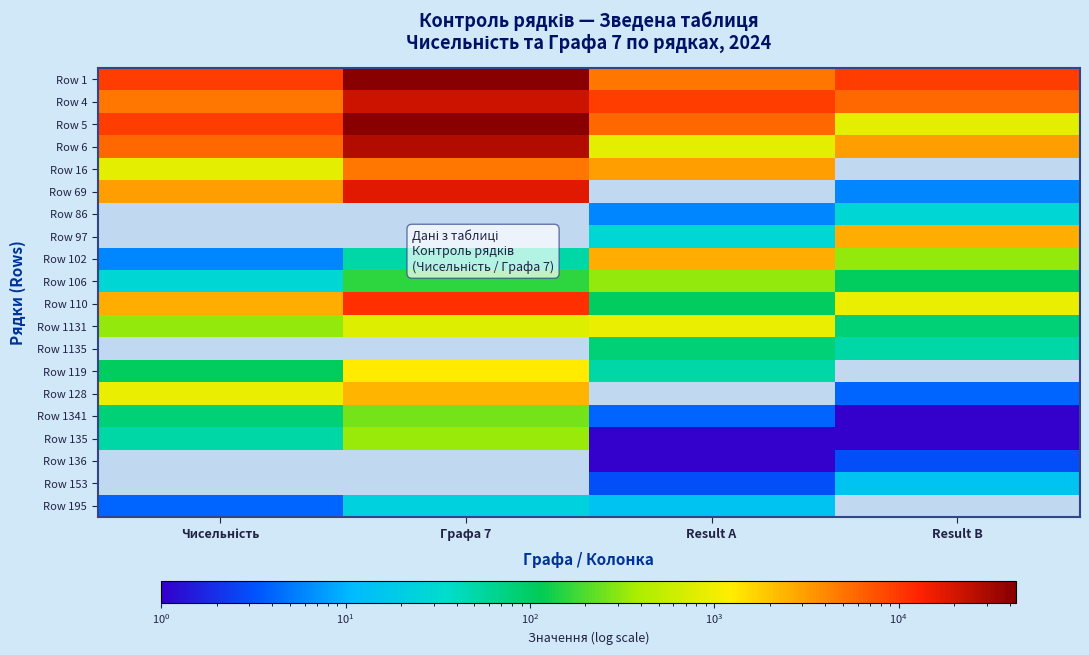

Which category has the highest value across all series?

Графа 7